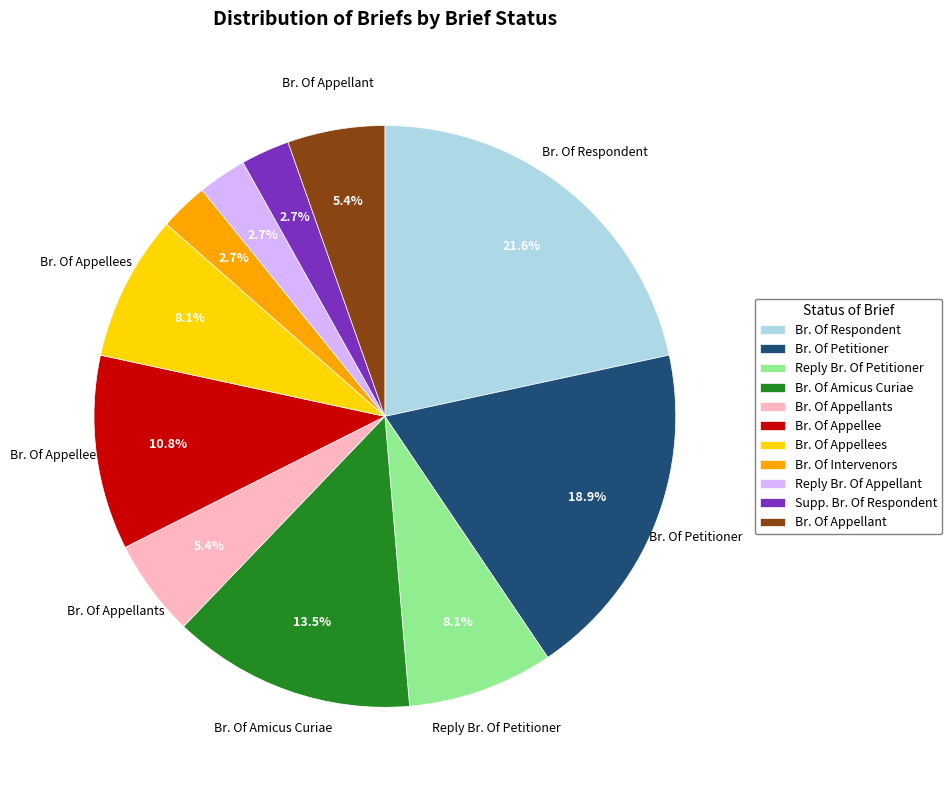

Approximately how many times larger is the value at Br. Of Appellant compared to Br. Of Petitioner?

0.3